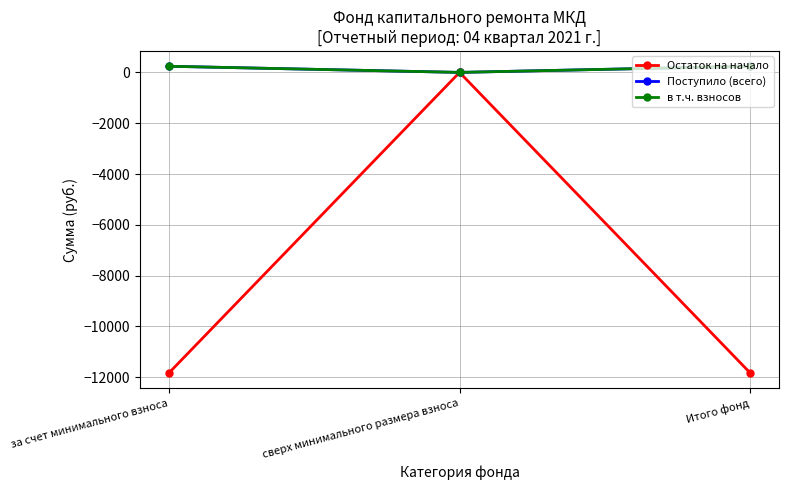

How many lines are shown in the chart?

3